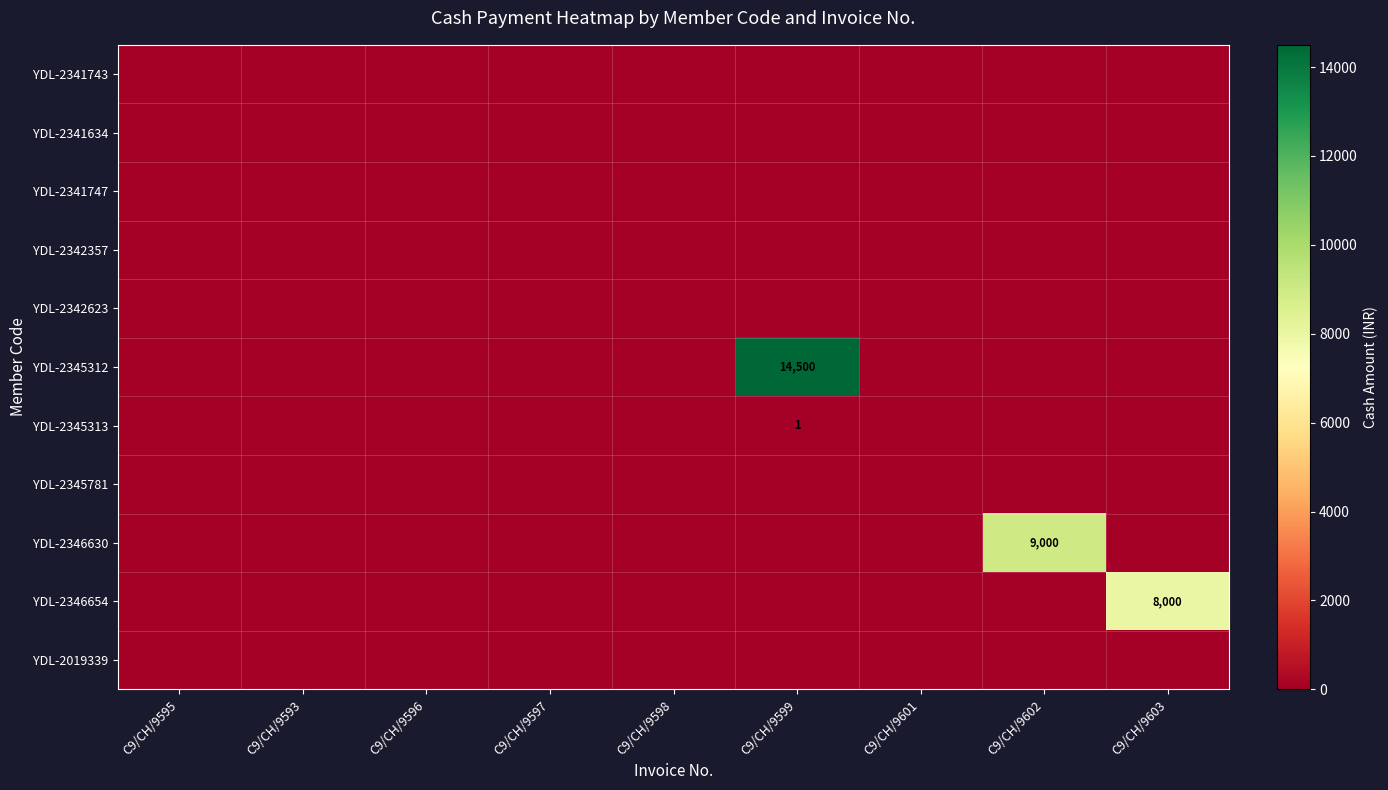

Which category has the lowest value across all series?

C9/CH/9595